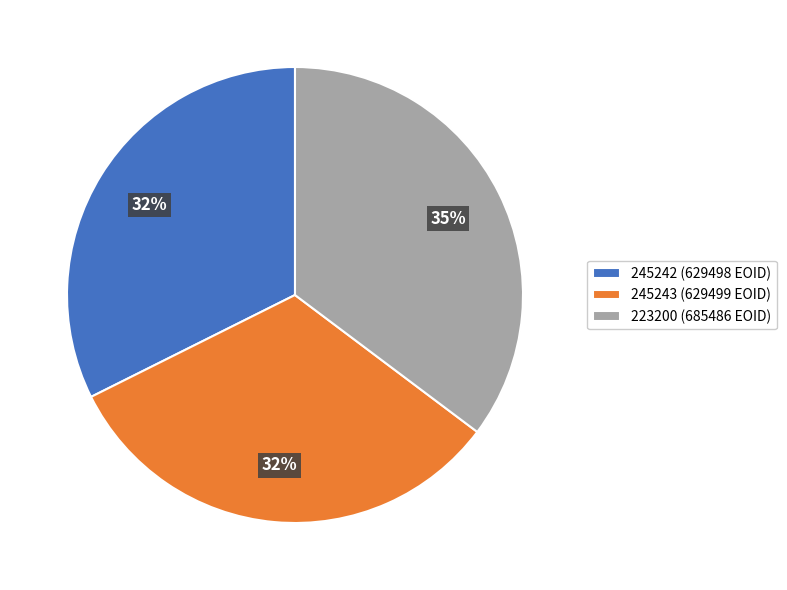

Which slice is the largest?

223200